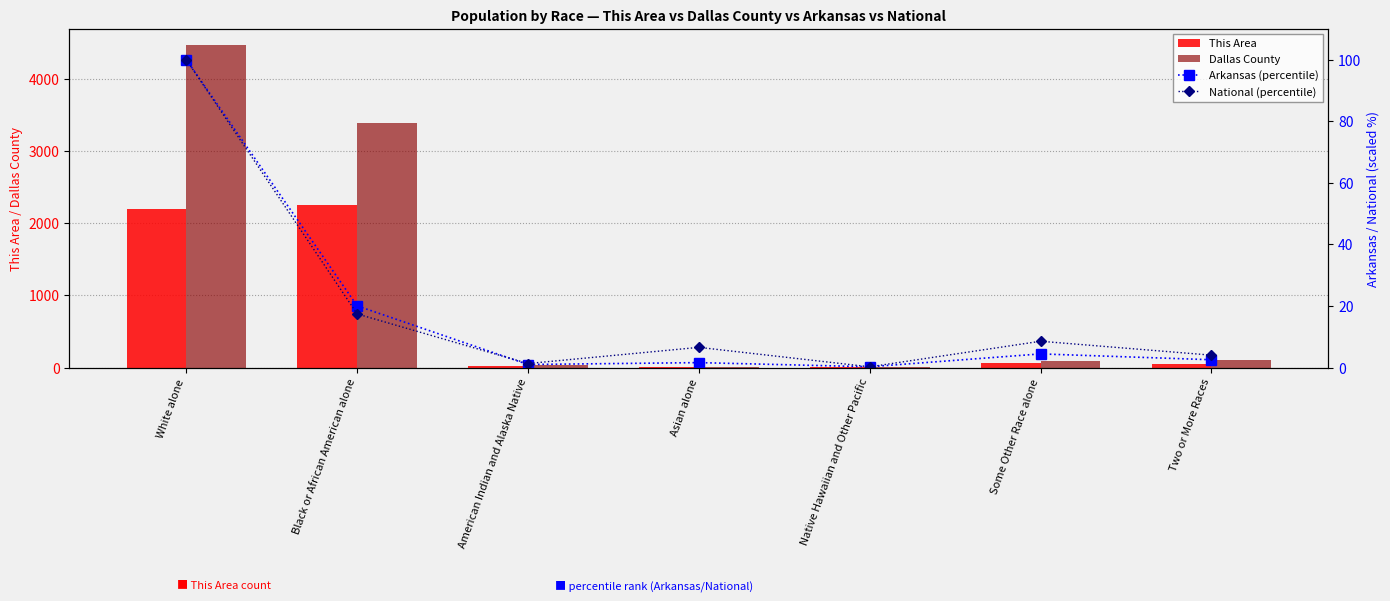

Reading right to left, list all the values displayed in this chart.

This Area: Two or More Races=54.0	Some Other Race alone=58.0	Native Hawaiian and Other Pacific=1.0	Asian alone=11.0	American Indian and Alaska Native=23.0	Black or African American alone=2250.0	White alone=2200.0
Dallas County: Two or More Races=102.0	Some Other Race alone=94.0	Native Hawaiian and Other Pacific=1.0	Asian alone=11.0	American Indian and Alaska Native=32.0	Black or African American alone=3400.0	White alone=4476.0
Arkansas (percentile): Two or More Races=2.5	Some Other Race alone=4.4	Native Hawaiian and Other Pacific=0.3	Asian alone=1.6	American Indian and Alaska Native=1.0	Black or African American alone=20.0	White alone=100.0
National (percentile): Two or More Races=4.0	Some Other Race alone=8.5	Native Hawaiian and Other Pacific=0.2	Asian alone=6.6	American Indian and Alaska Native=1.3	Black or African American alone=17.4	White alone=100.0